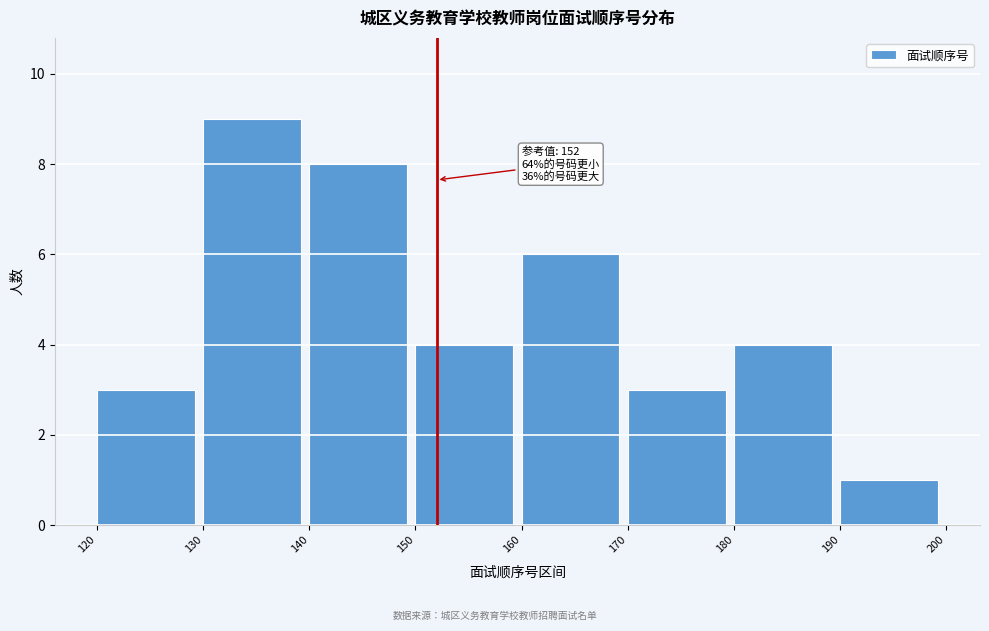

Which range on the x-axis has the tallest bar?

130 to 140